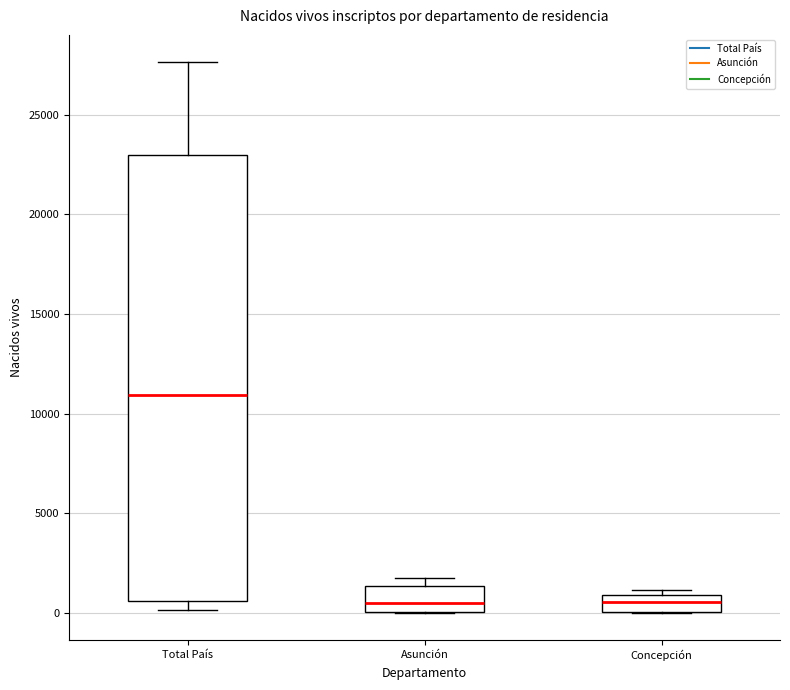

Reading left to right, read every box against the y-axis: the position of its median line, the range the box covers, and the ends of its whiskers. The values are not printed on the chart, so give them approximately, as read against the axis.

Total País: median 11000, box 500 to 23000, whiskers 0 to 27500
Asunción: median 500, box 0 to 1500, whiskers 0 to 1500 (just above the box's upper edge)
Concepción: median 500, box 0 to 1000, whiskers 0 to 1000 (just above the box's upper edge)